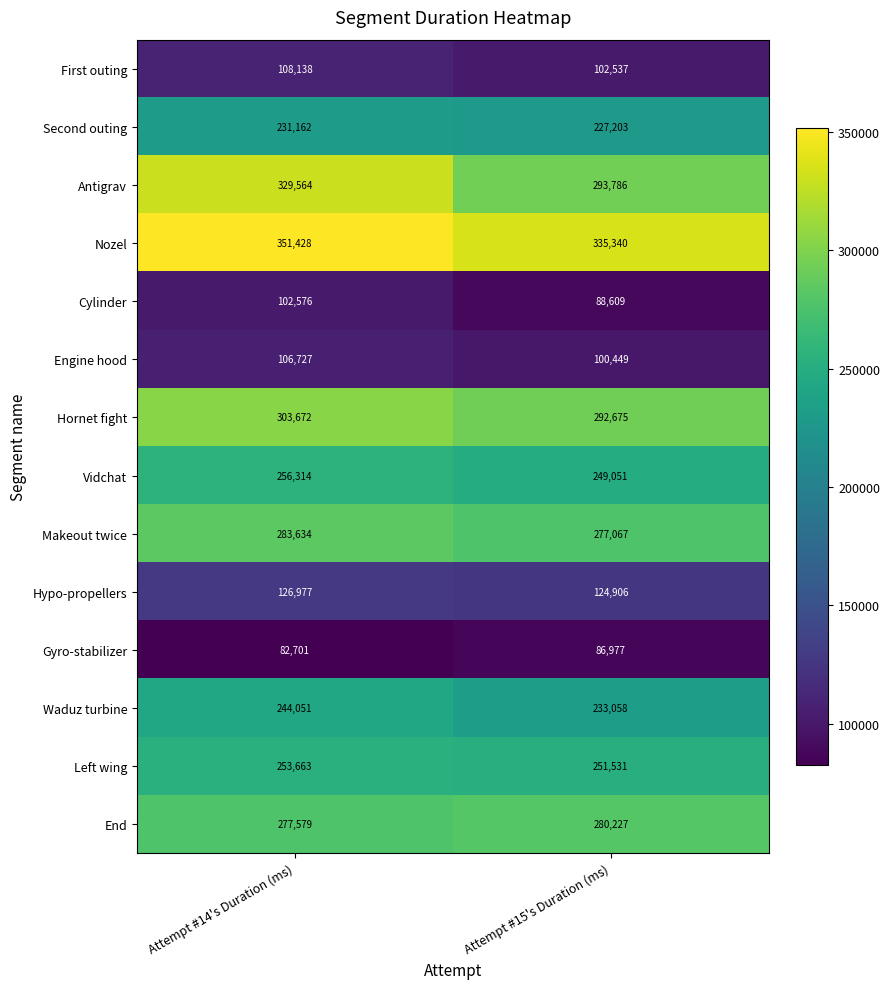

At which category is the sum across all series the highest?

Attempt #14's Duration (ms)